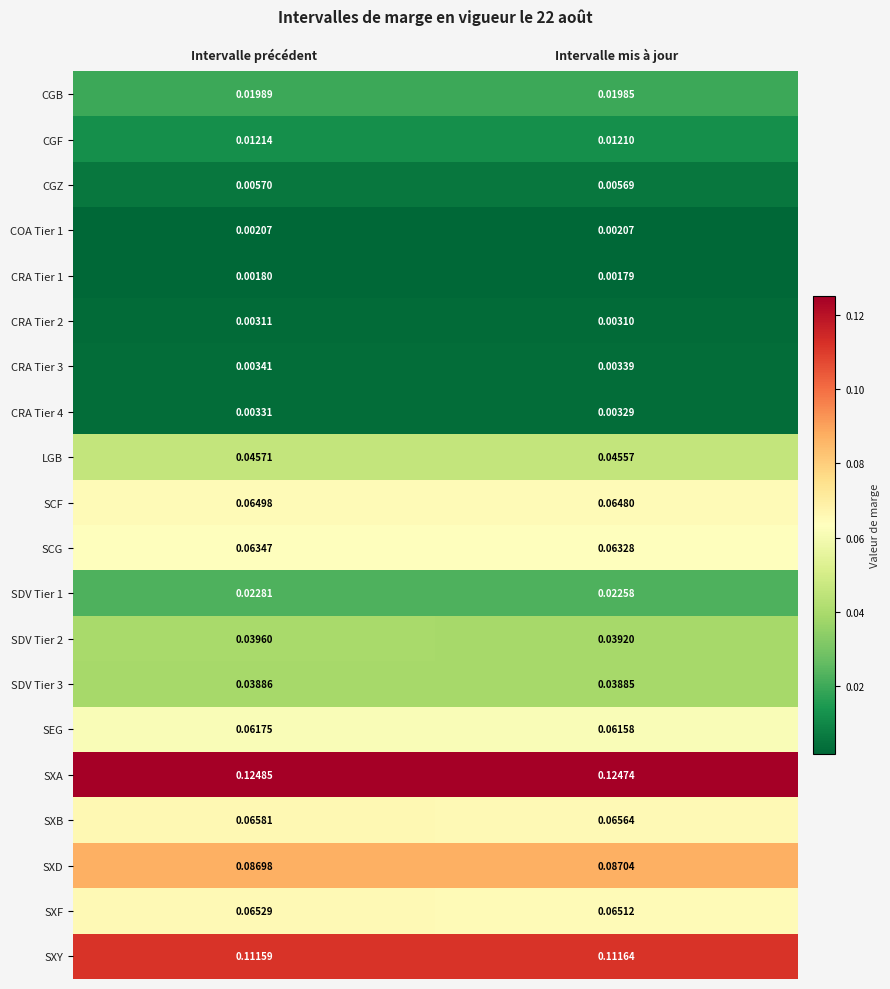

At which label is CGB closest to 0?

Intervalle mis à jour